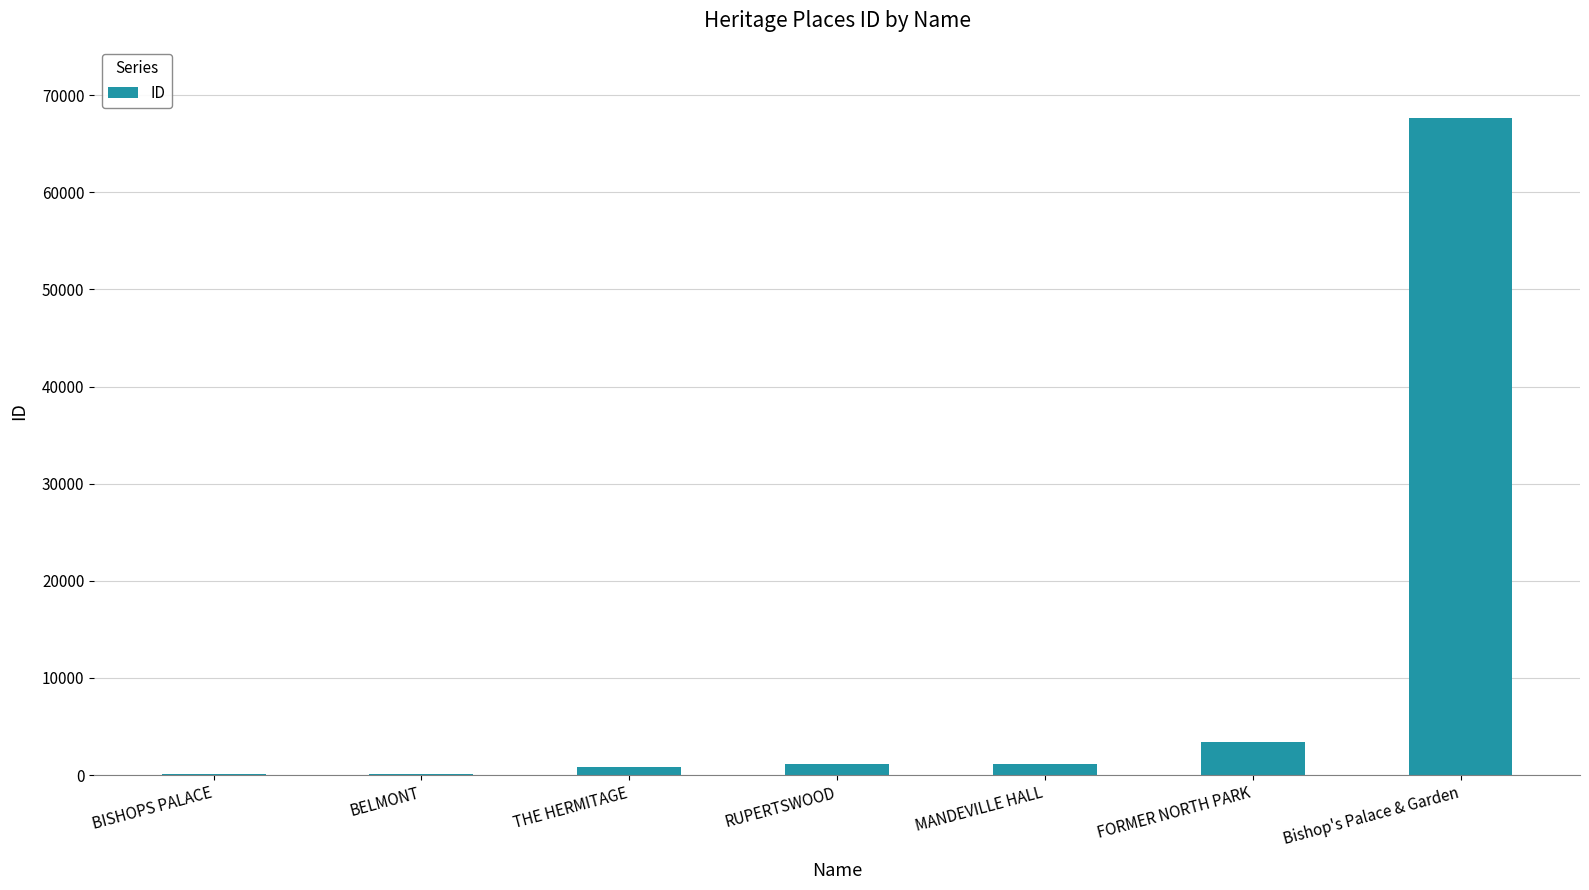

The chart shows a value of 3447 at FORMER NORTH PARK. True or false?

True